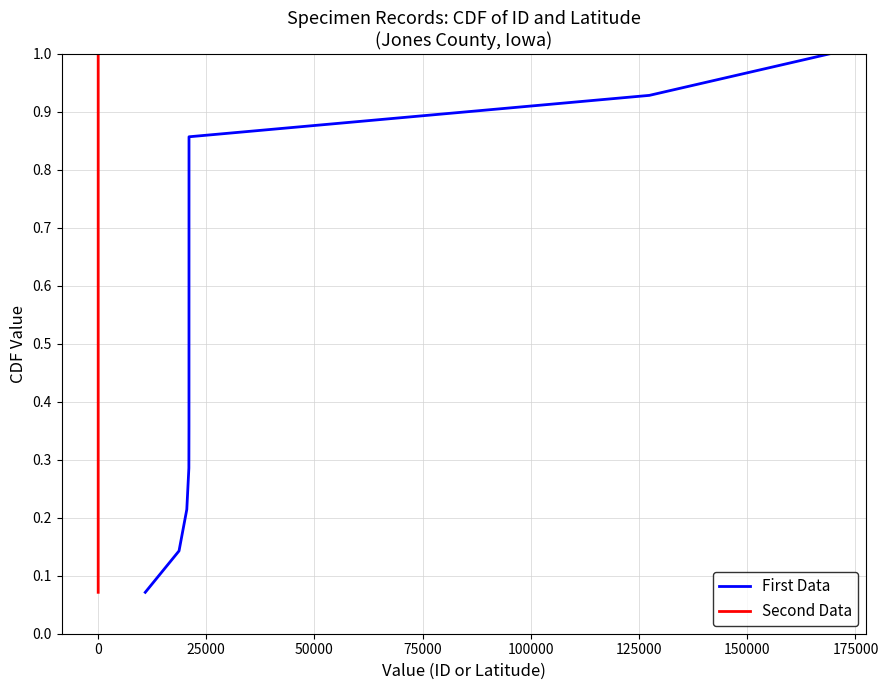

What is the maximum value for First Data?

1.0